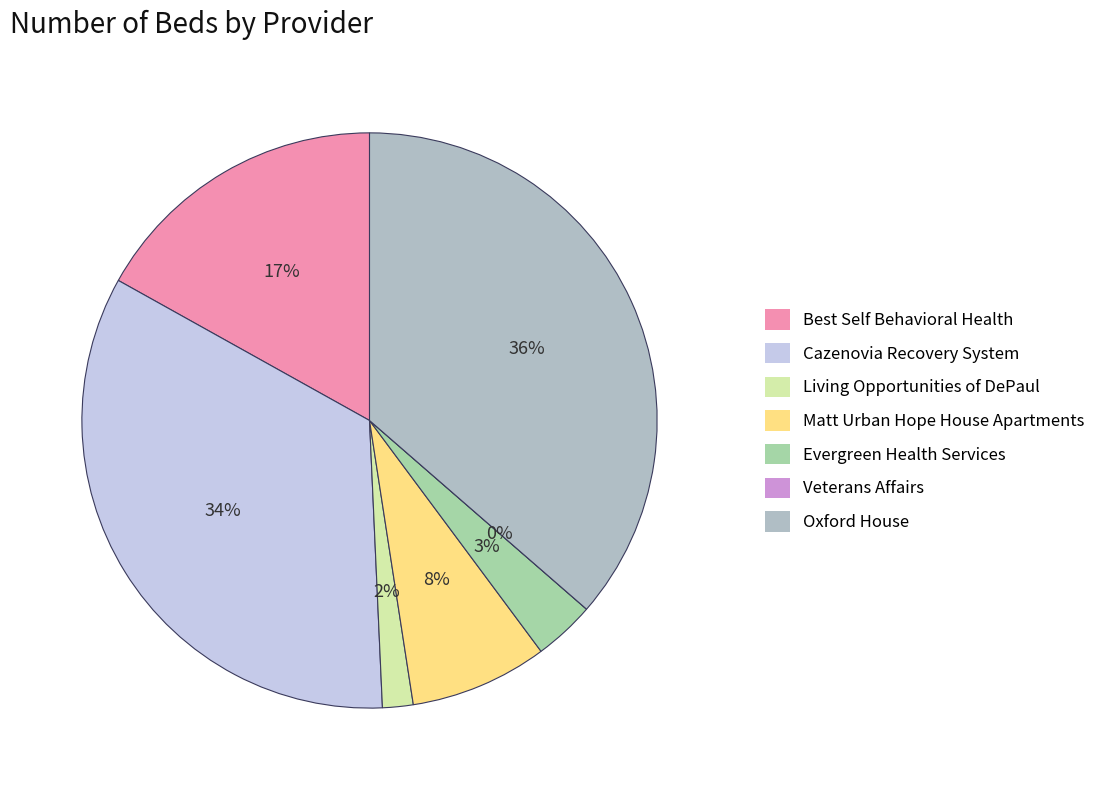

To the nearest percent, what is the difference between the largest and smallest slice percentages?

36%